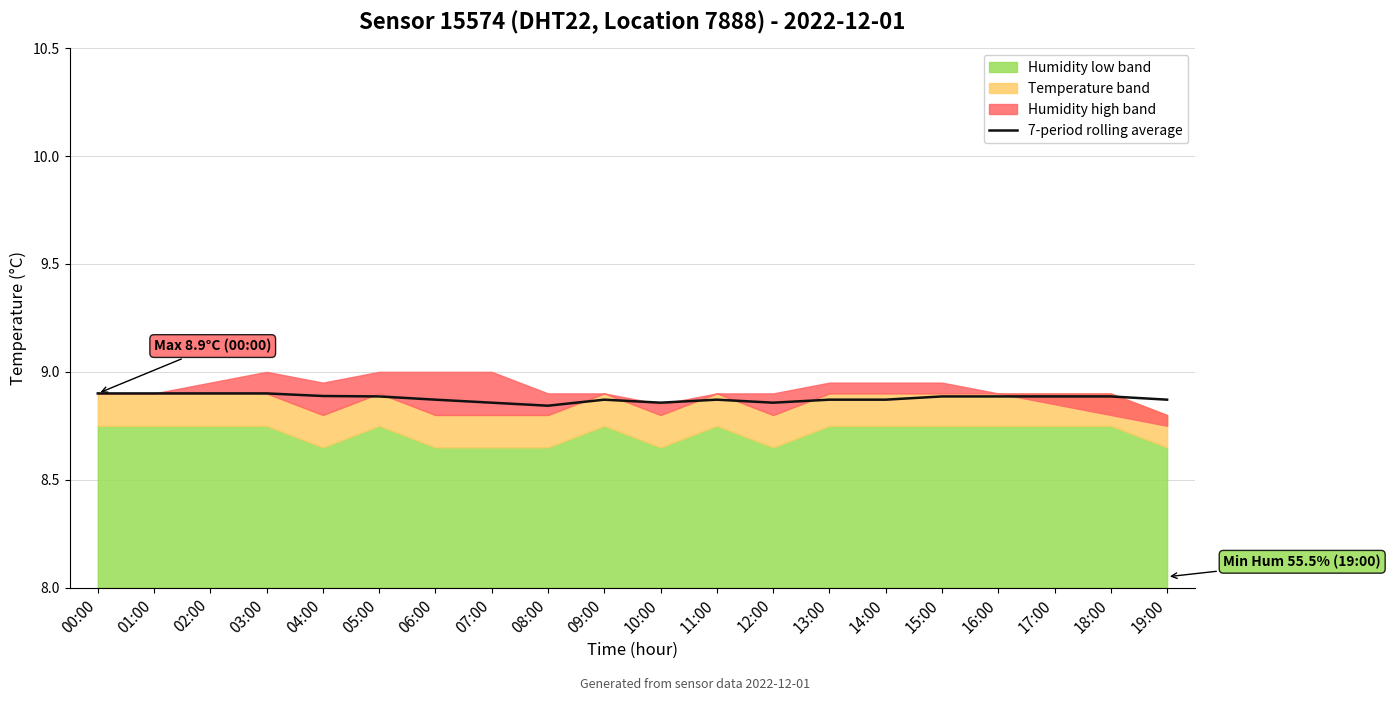

At which category does the data reach its first local valley?

08:00